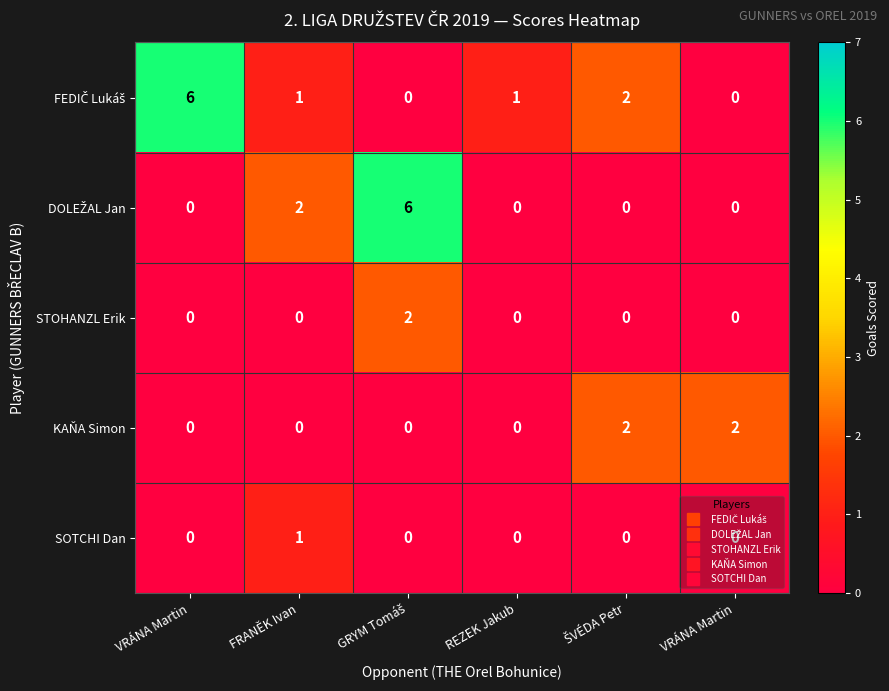

How many data points in SOTCHI Dan are above 0?

1